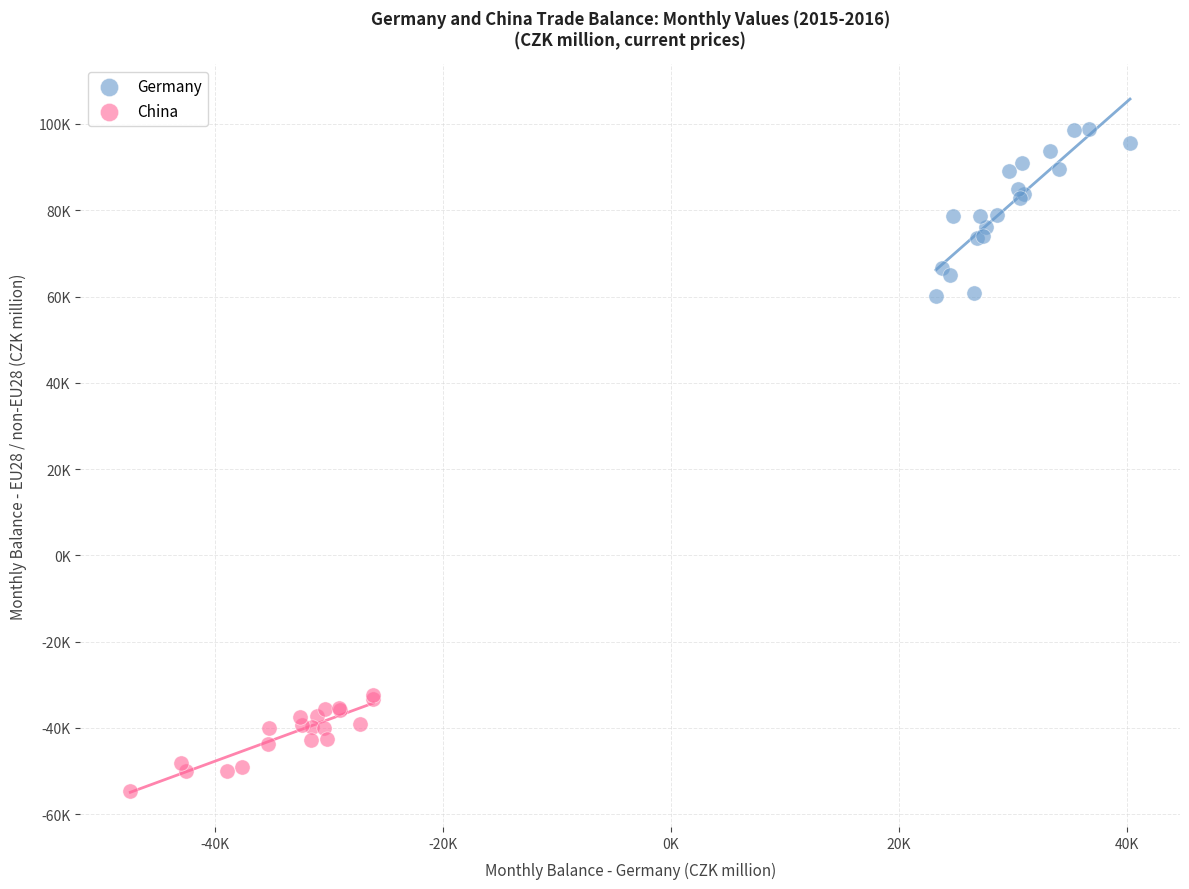

Which series has the largest Y range (max minus min)?

Germany